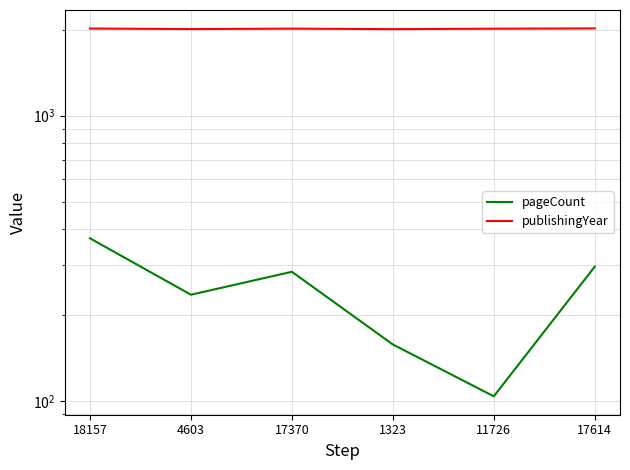

True or false: publishingYear and pageCount cross at least once.

False